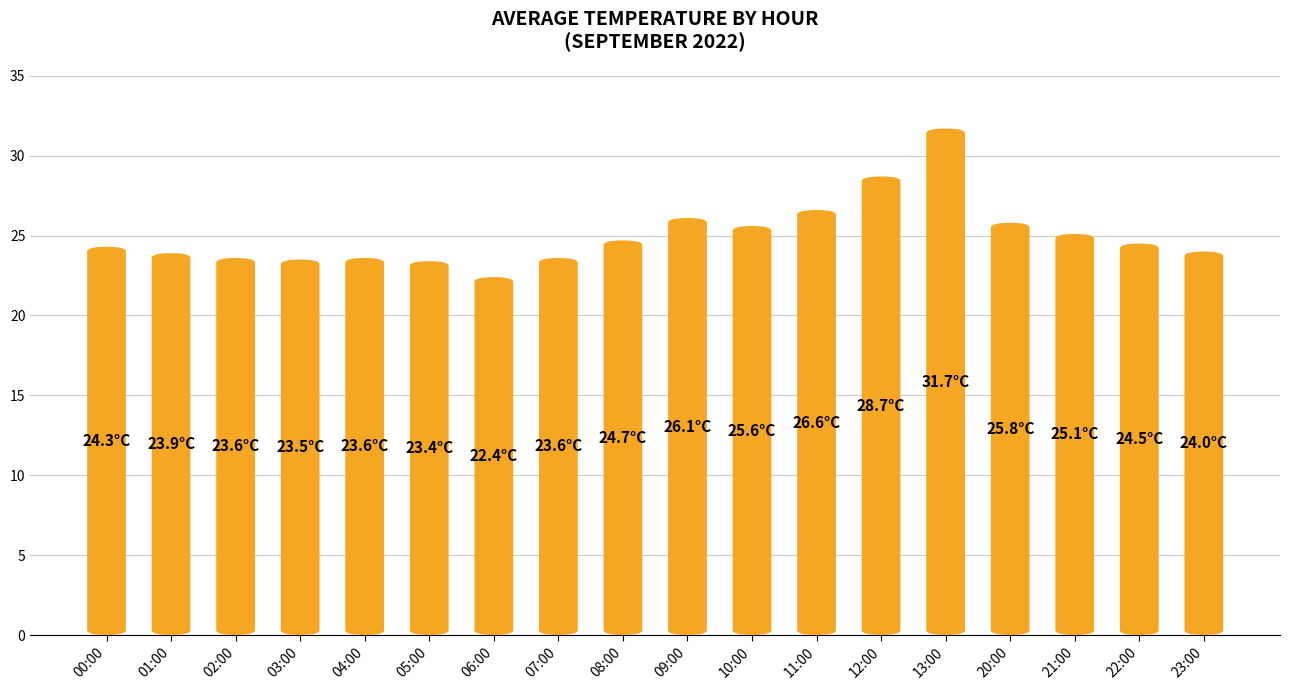

What is the label of the 6th bar from the left?

05:00